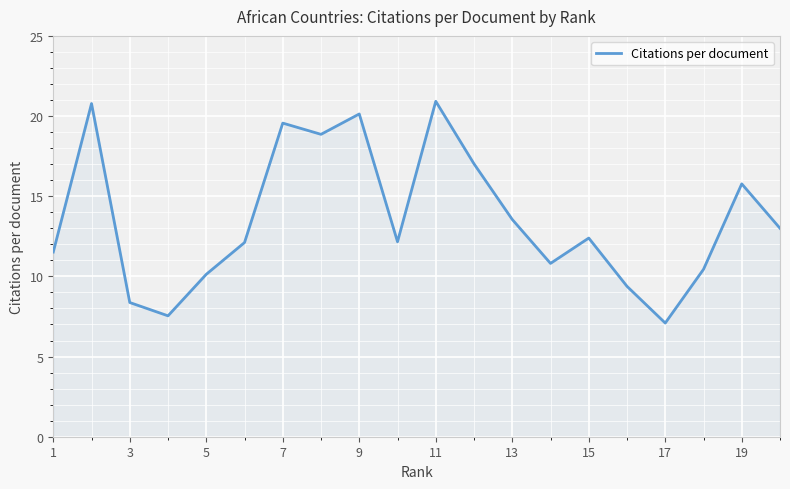

What is the greatest value displayed?

20.9